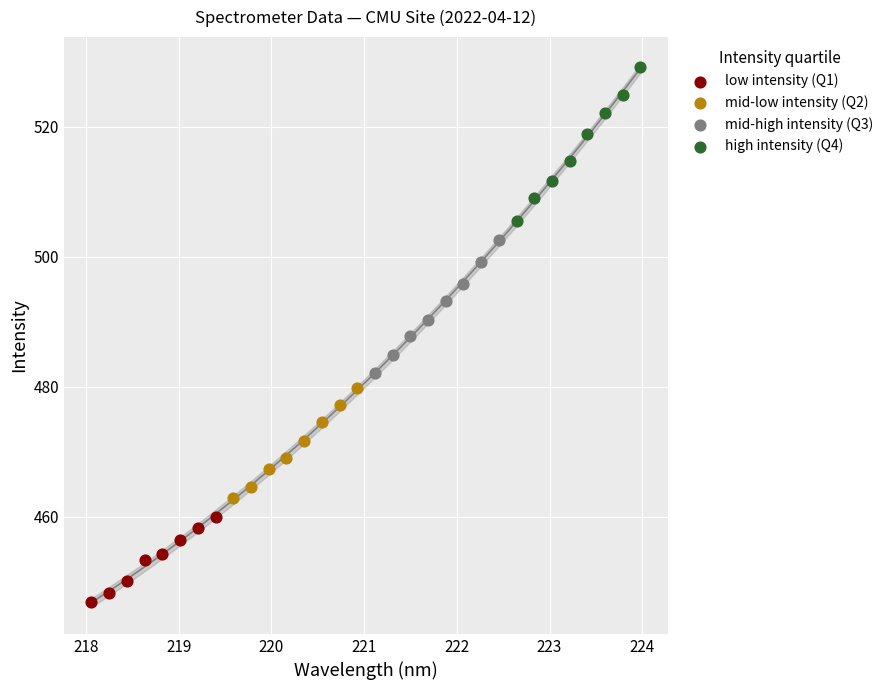

What are all the series names shown in the legend?

low intensity (Q1), mid-low intensity (Q2), mid-high intensity (Q3), high intensity (Q4)